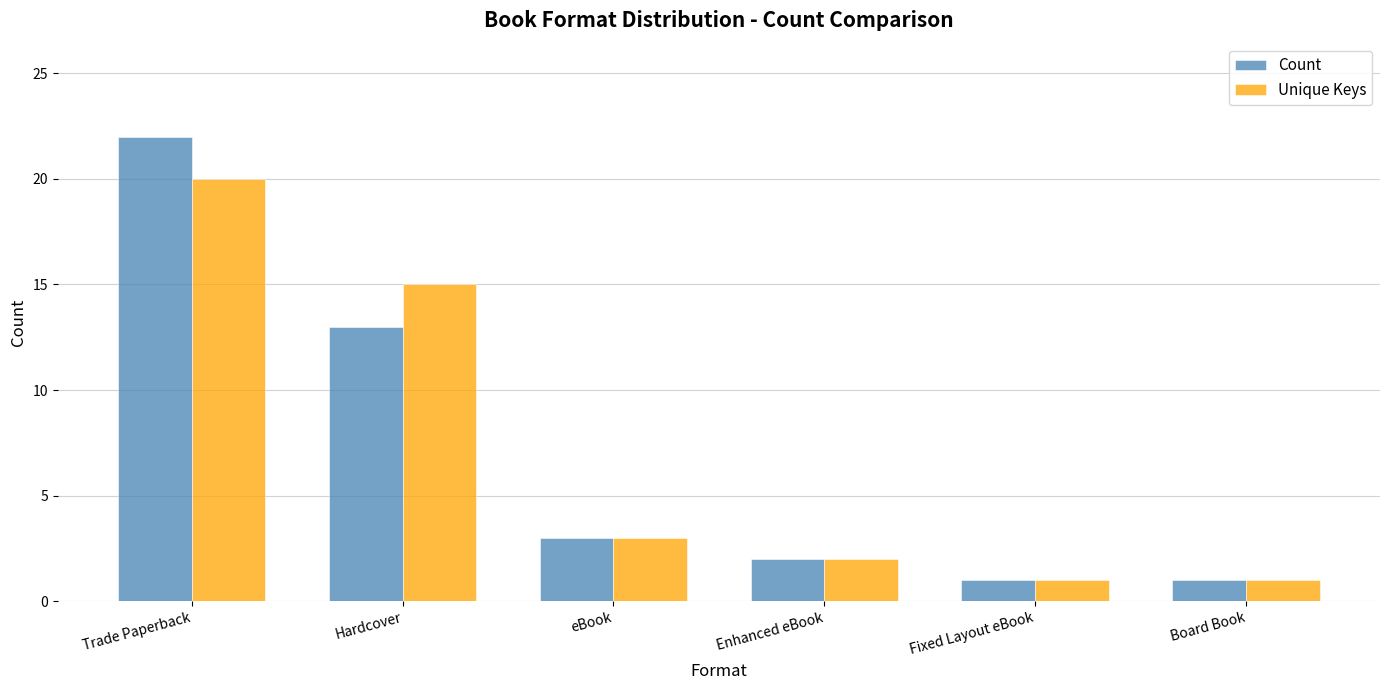

How many distinct data groups are displayed?

2